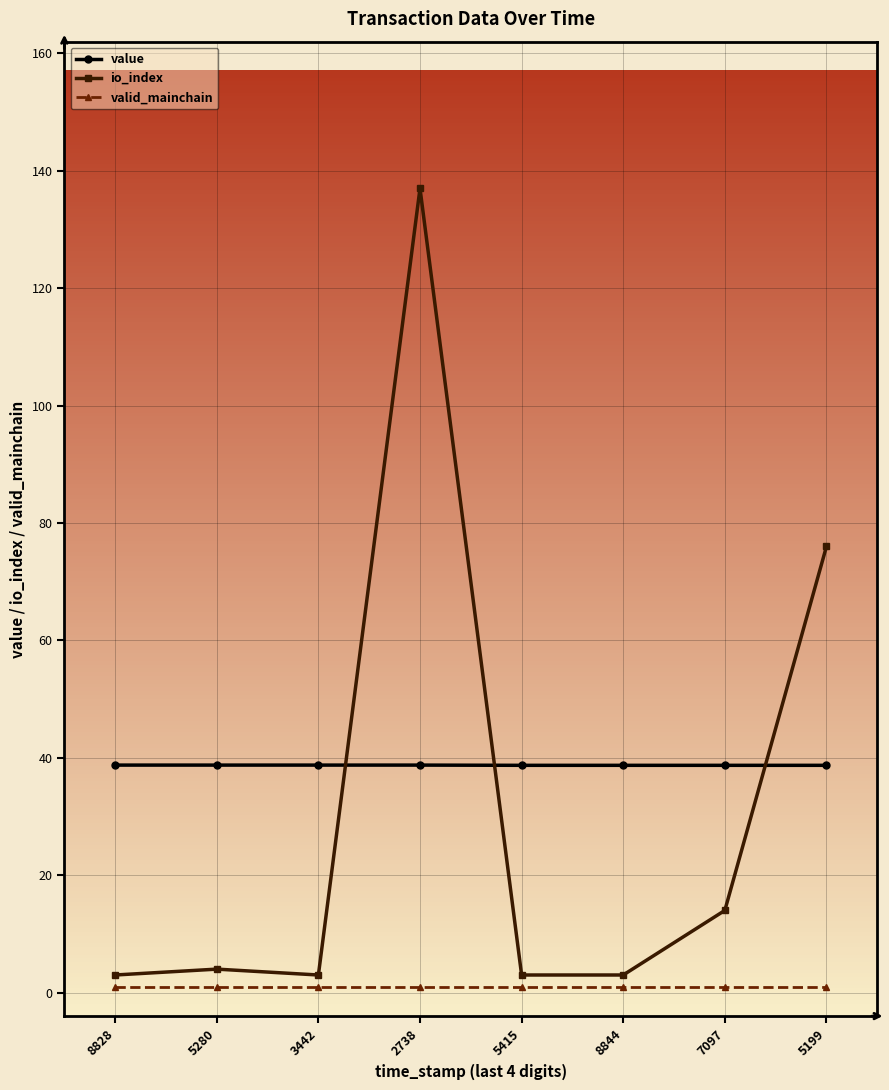

The io_index series shows 3.0 at 5415. True or false?

True